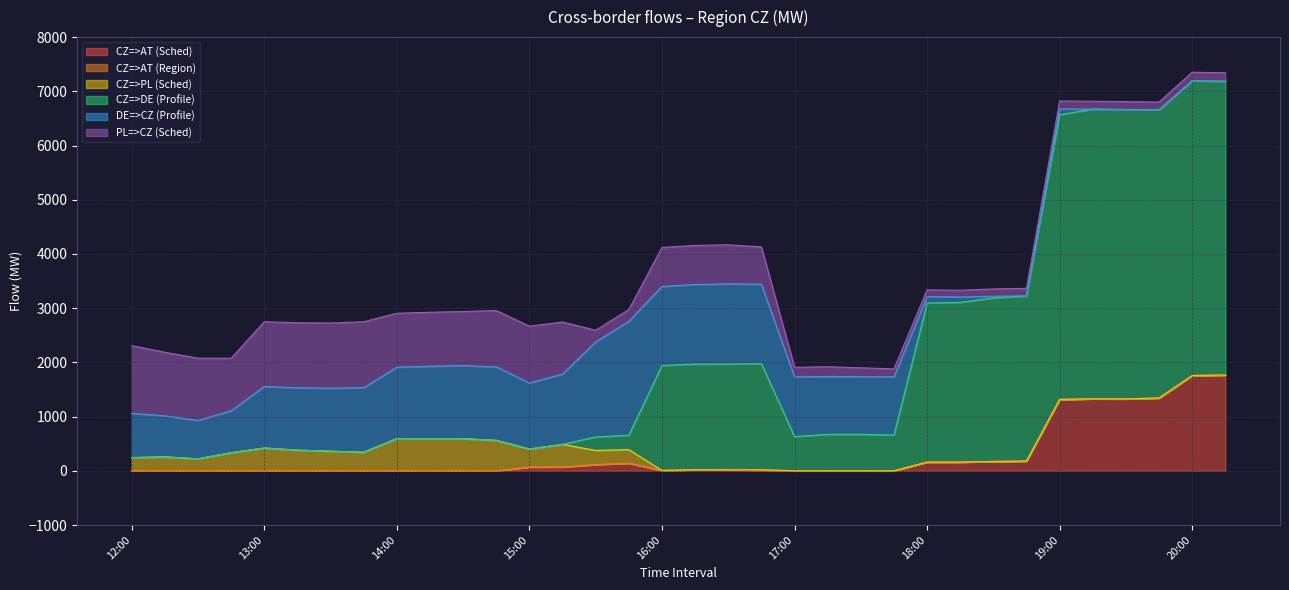

Which series ends up on top after the final intersection of CZ=>AT (Sched) and DE=>CZ (Profile)?

CZ=>AT (Sched)